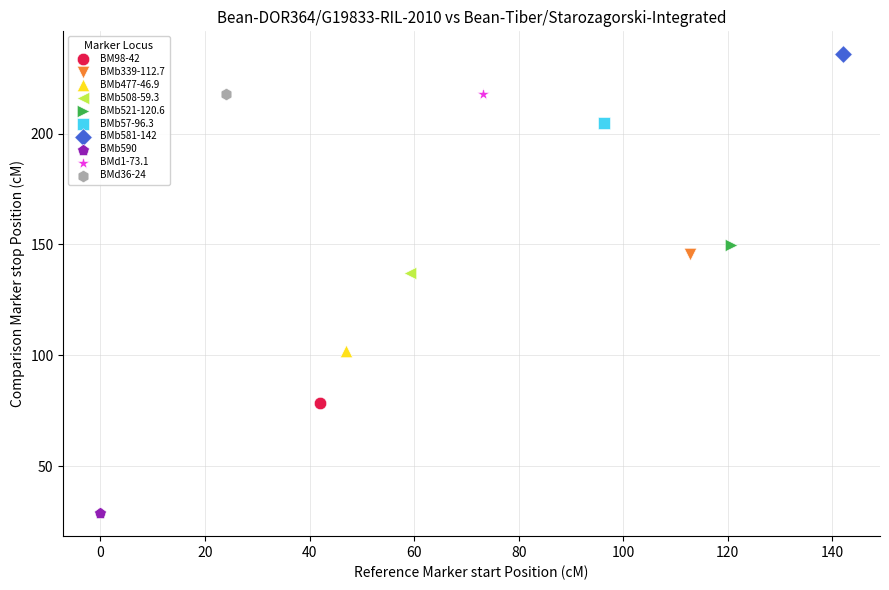

Which series reaches the minimum Y coordinate?

BMb590